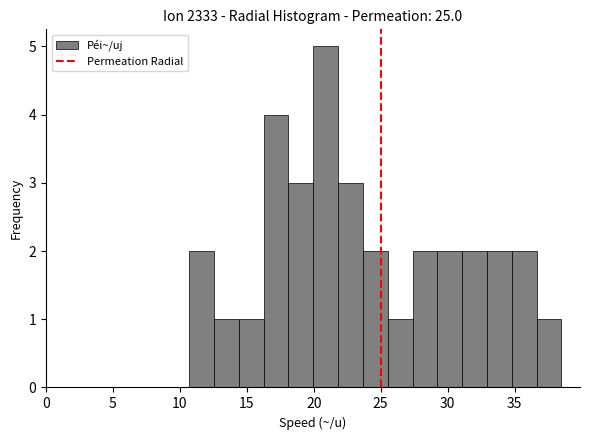

Read against the x-axis, roughly where is the centre of the tallest bar?

21.0